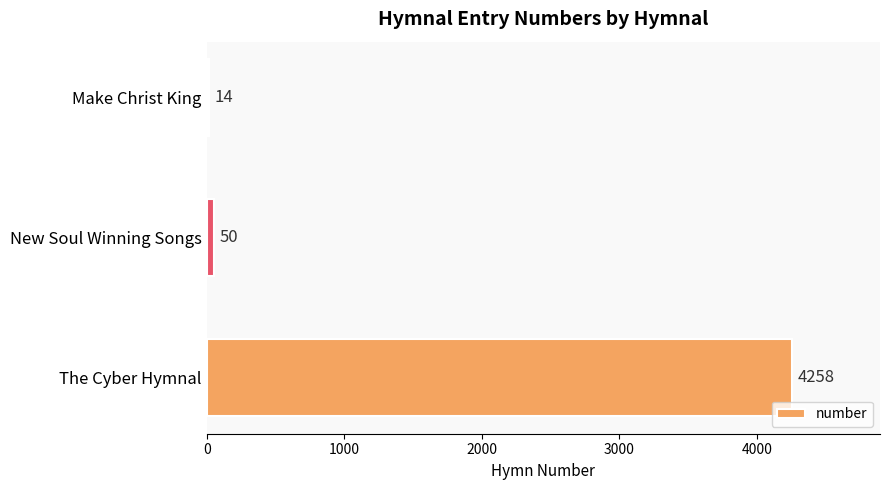

Where is the data nearest to the value 2136?

New Soul Winning Songs